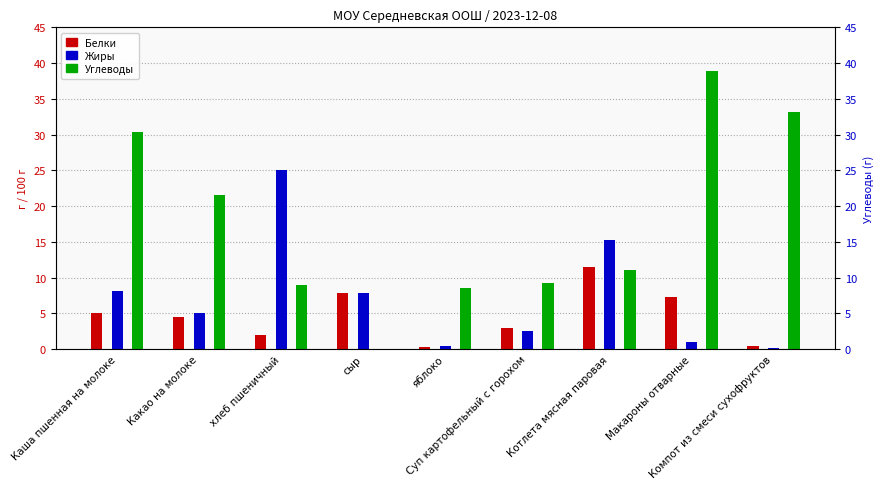

What is the sum of all Углеводы values?

161.8